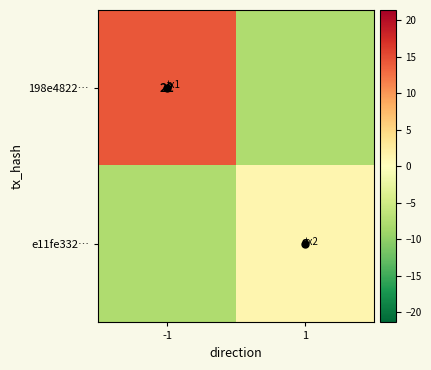

Which series has the largest total across all categories?

198e4822…